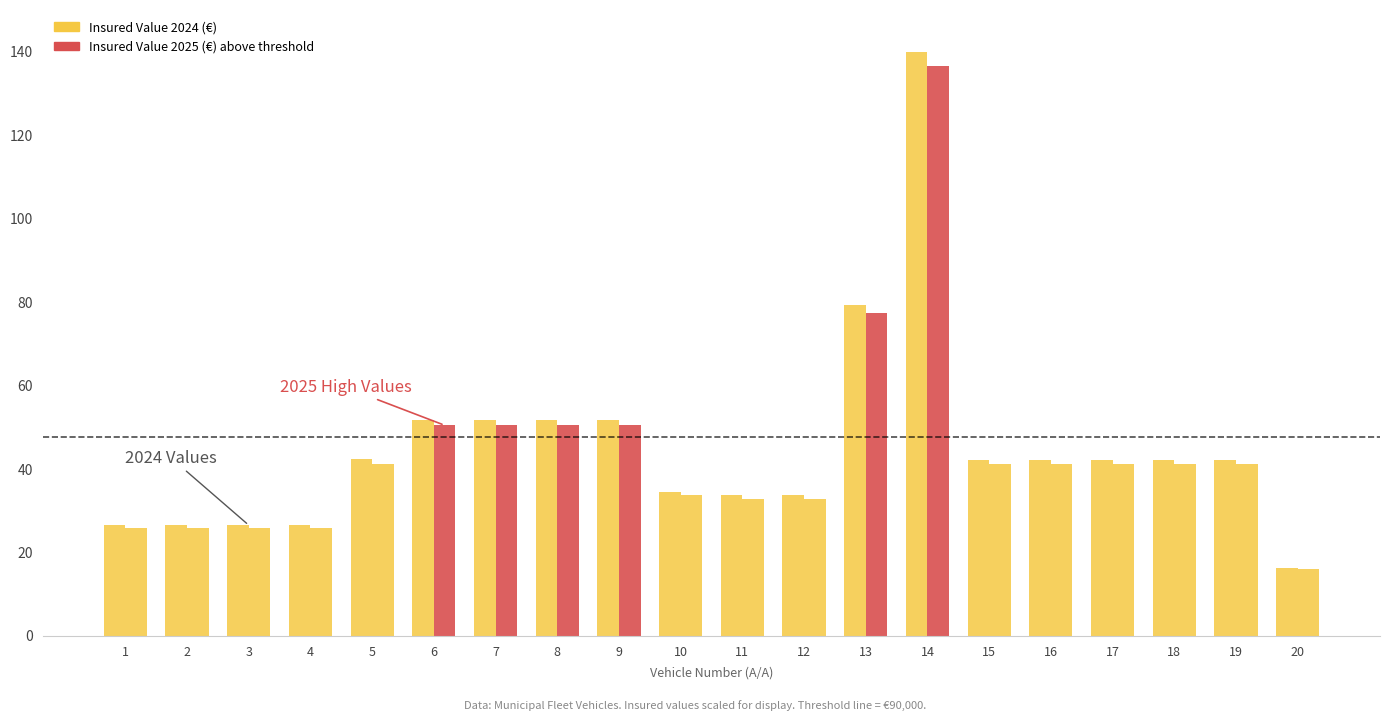

Does the chart contain any negative values?

No